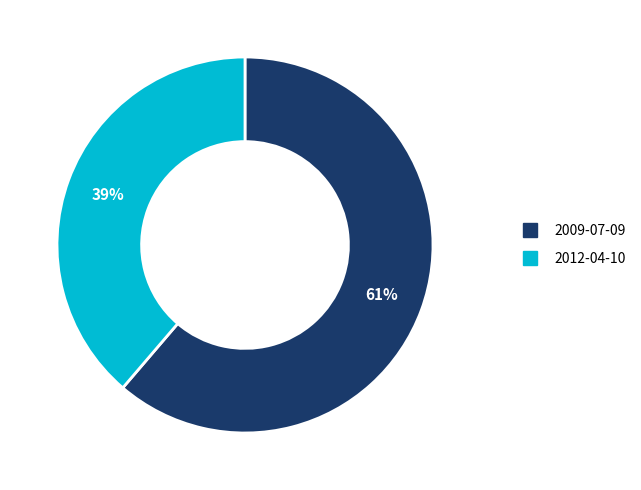

Which slice is the smallest?

2012-04-10